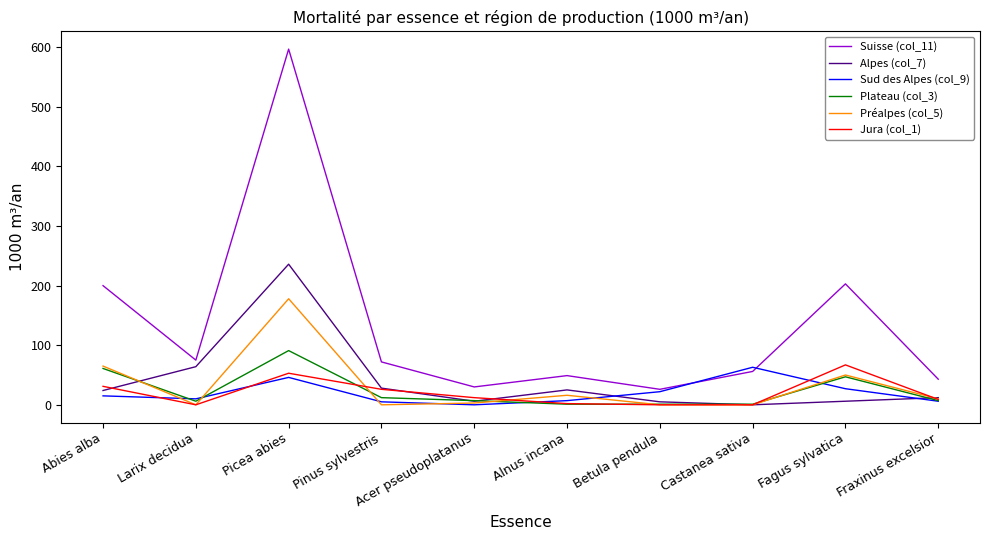

Which series has the largest total across all categories?

Suisse (col_11)